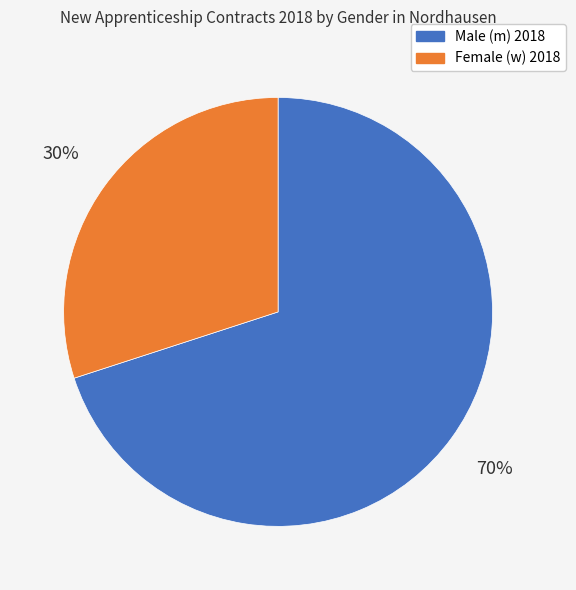

To the nearest percent, what is the average slice percentage?

50%